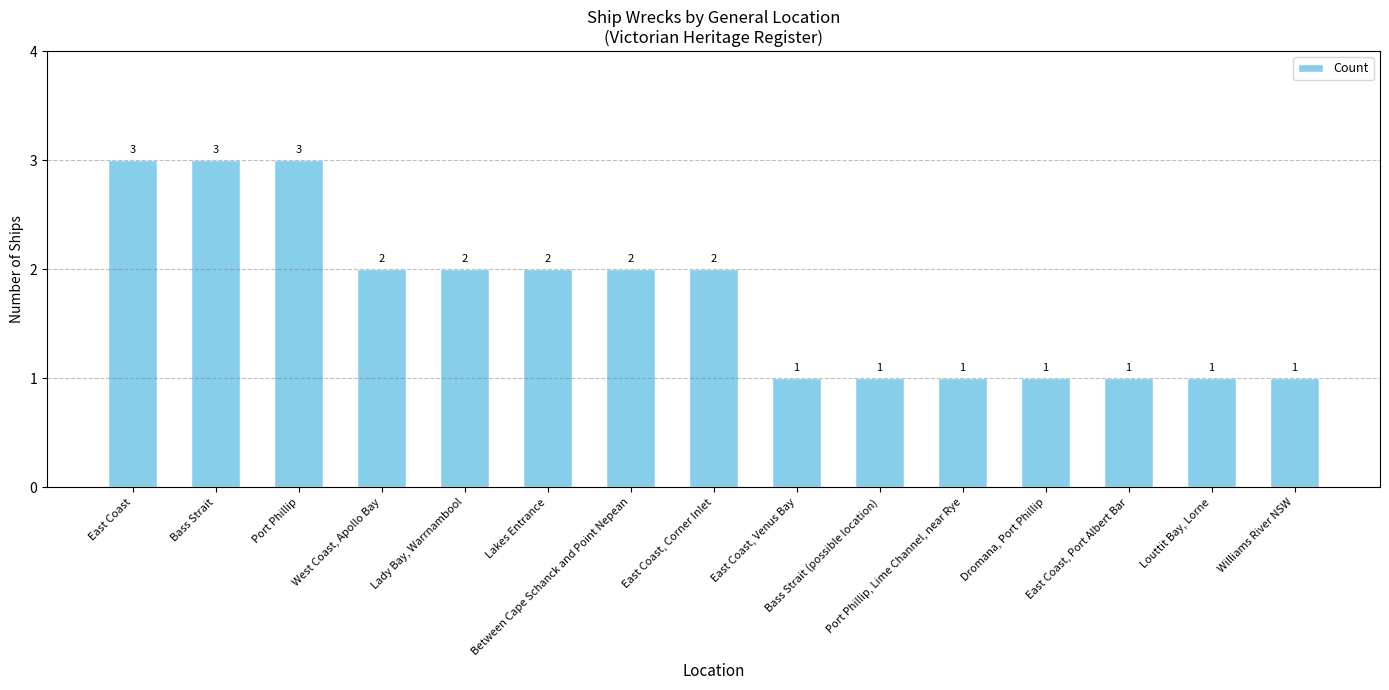

What is the value of the 3rd bar from the left?

3